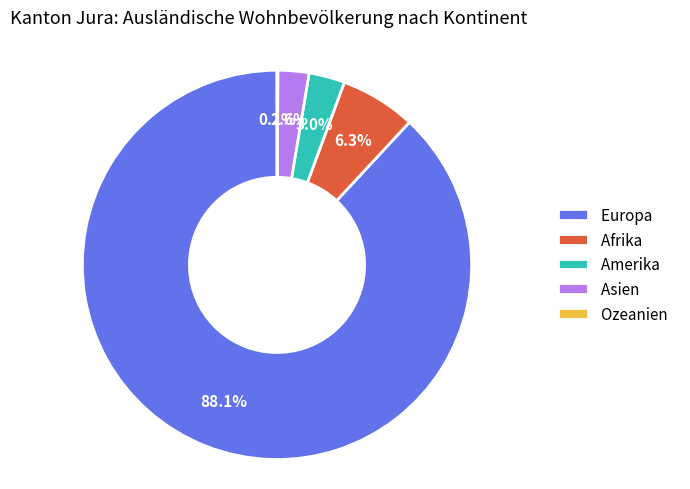

To the nearest percent, what is the difference between the Amerika and Afrika slice percentages?

3%